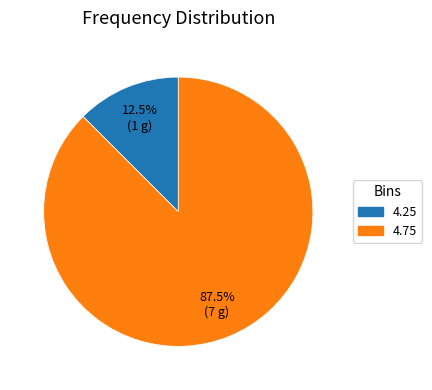

Combined, do 4.75 and 4.25 account for over 50%?

Yes